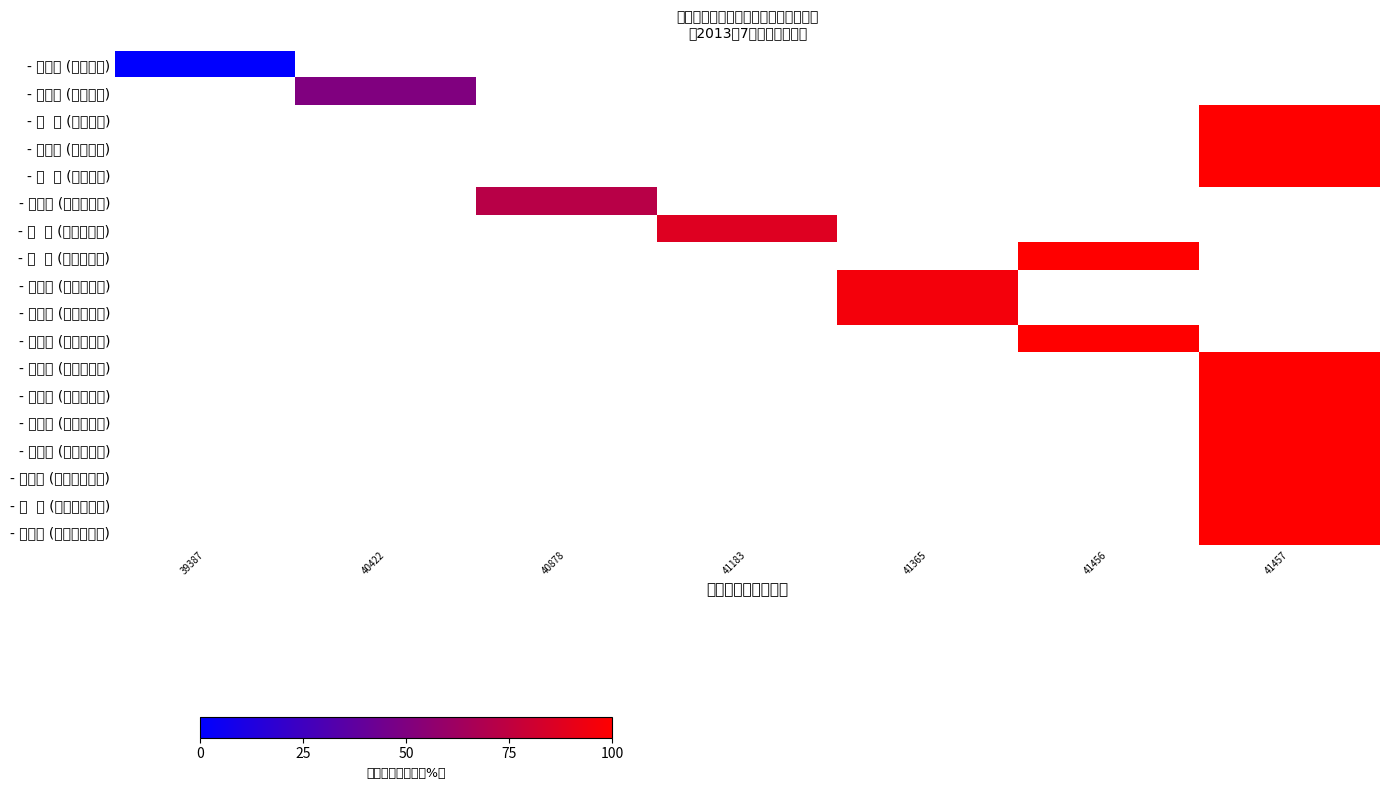

At 41456, list the series in order from largest to smallest.

- 范伟全 (中药学院), - 郭晔红 (中药学院), - 杨 宪 (中药学院), - 刘亚令 (中药学院), - 许 亮 (中药学院), - 赵怀兵 (东直门医院), - 朱 云 (东直门医院), - 杨 璐 (东直门医院), - 马红丽 (基础医学院), - 沈文娟 (基础医学院), - 付帮泽 (基础医学院), - 侯淑涓 (基础医学院), - 王雅文 (基础医学院), - 李鸿泓 (基础医学院), - 车志英 (基础医学院), - 胡克菲 (第三附属医院), - 卢 艳 (第三附属医院), - 赵文麟 (针灸推拿学院)